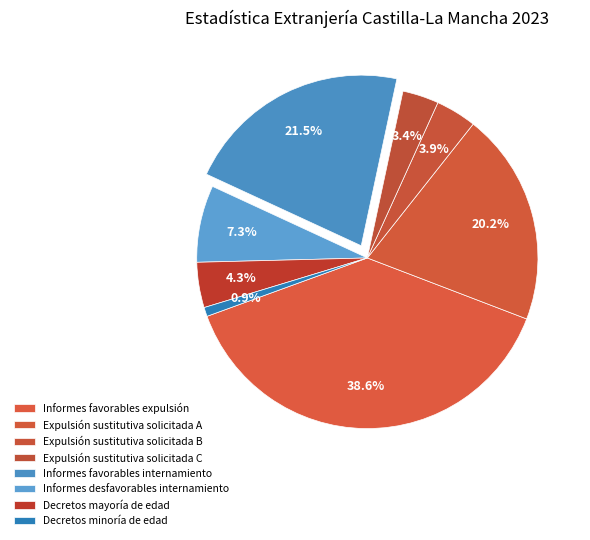

How many slices are in this pie chart?

8